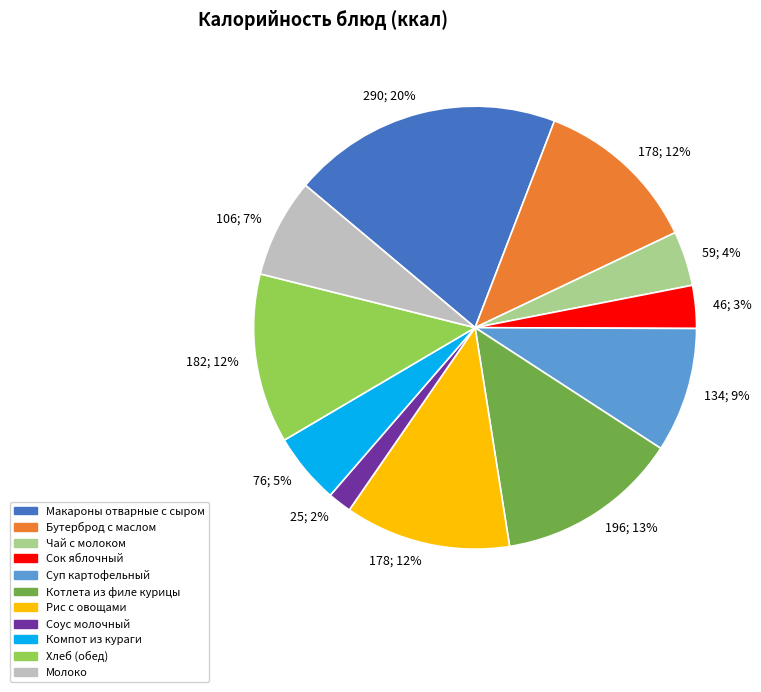

To the nearest percent, what is the average slice percentage?

9%